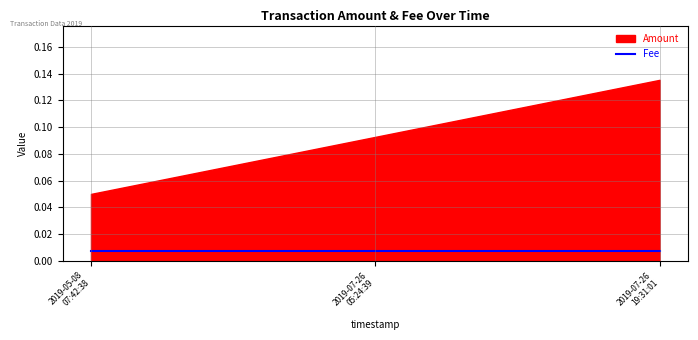

Count the number of categories in the chart.

3